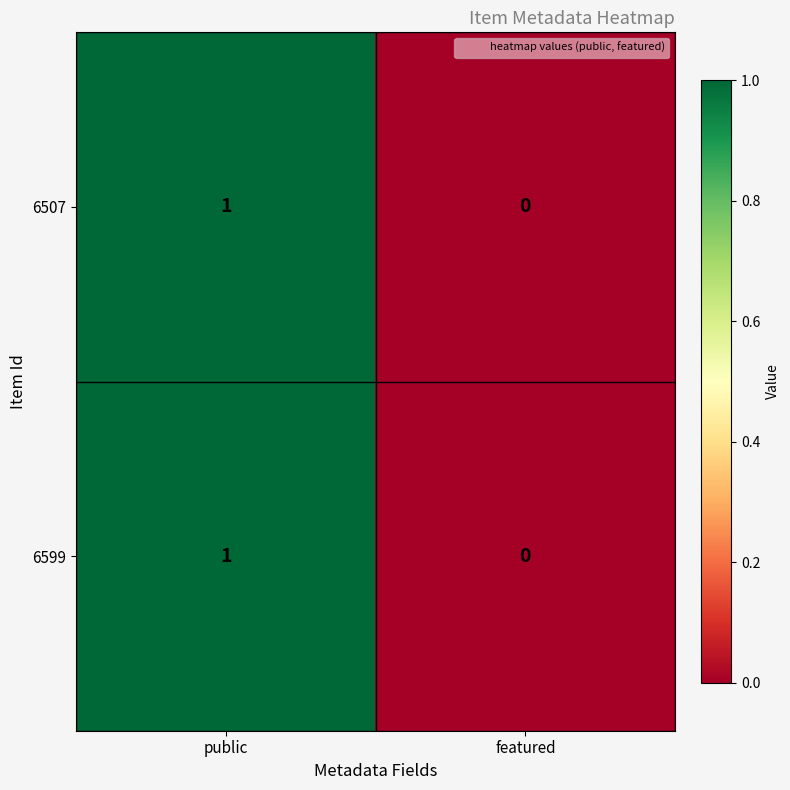

True or false: 6599 has a value of 1 at public.

True